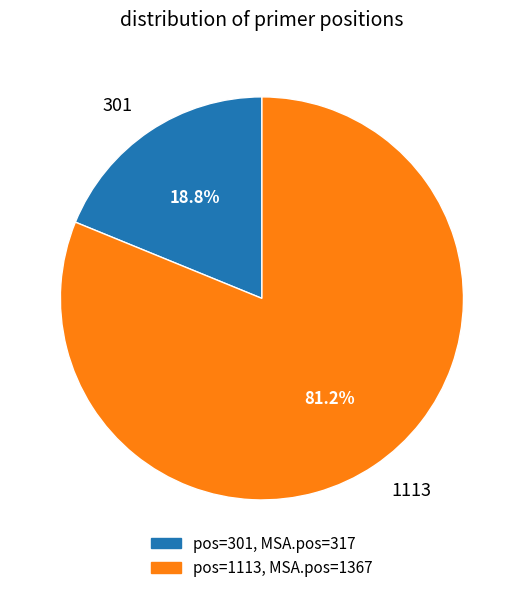

Combined, do 301 and 1113 account for over 50%?

Yes